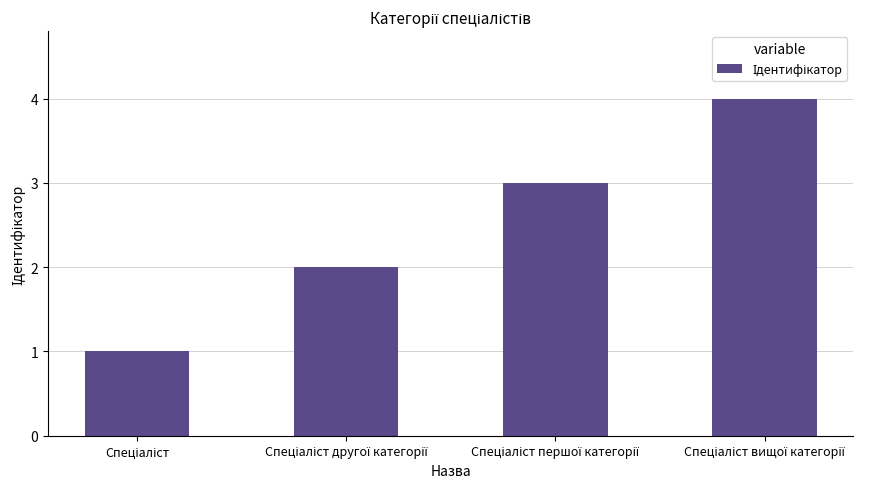

What is the sum of all values?

10